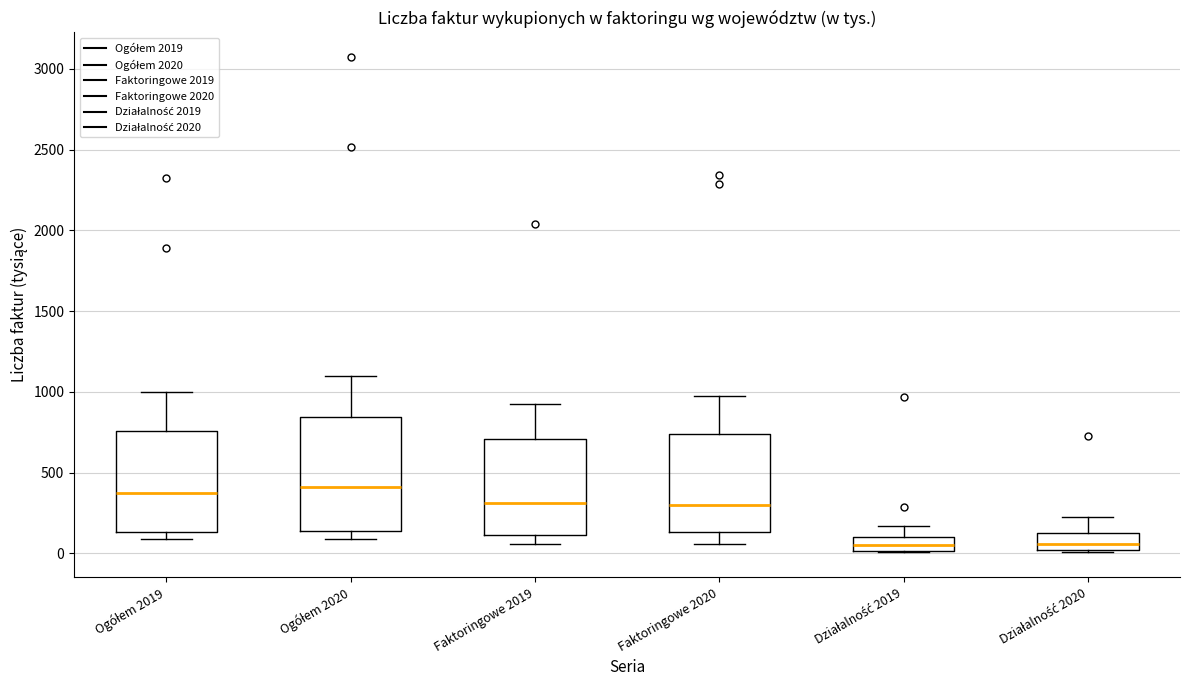

Comparing the boxes themselves (not the whiskers), which one is the tallest?

Ogółem 2020